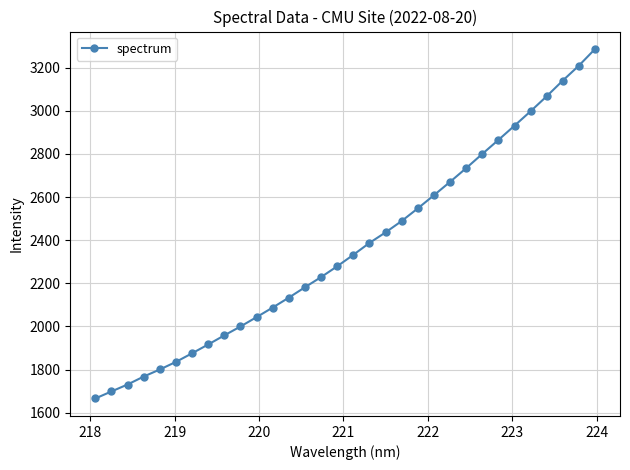

What is the difference between the maximum and second lowest values?

1588.7